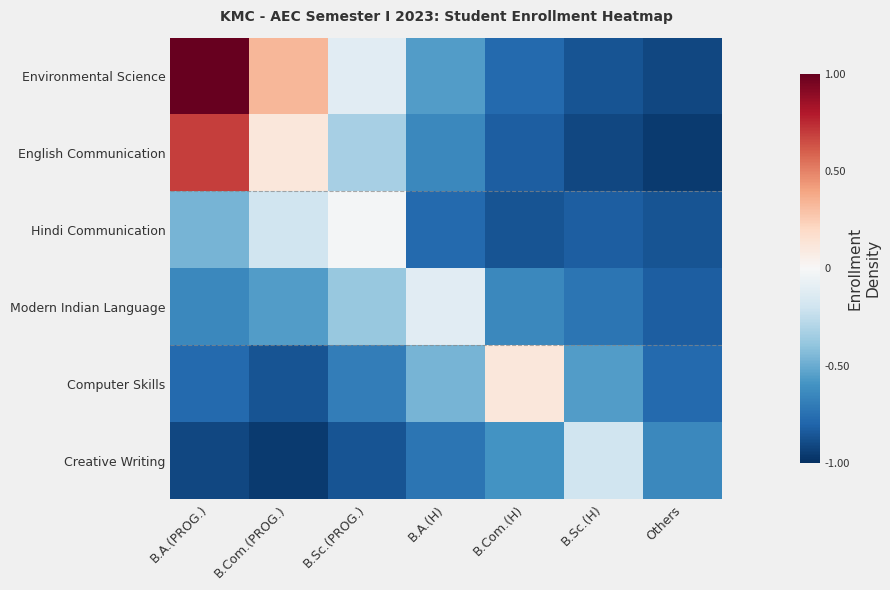

At how many categories does at least one series exceed 0?

3